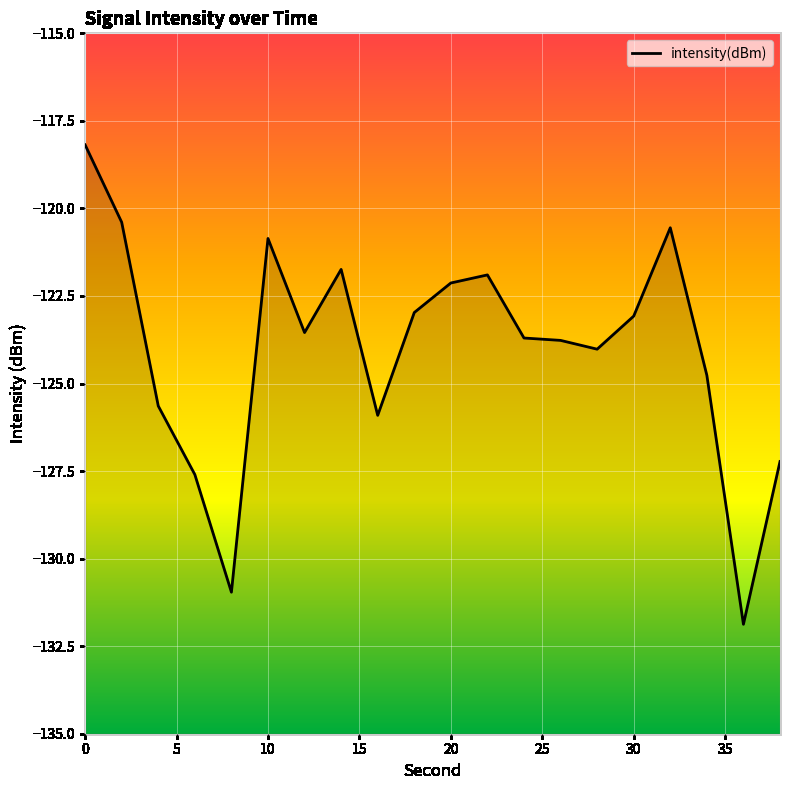

What is the difference between the second highest and minimum values?

11.5